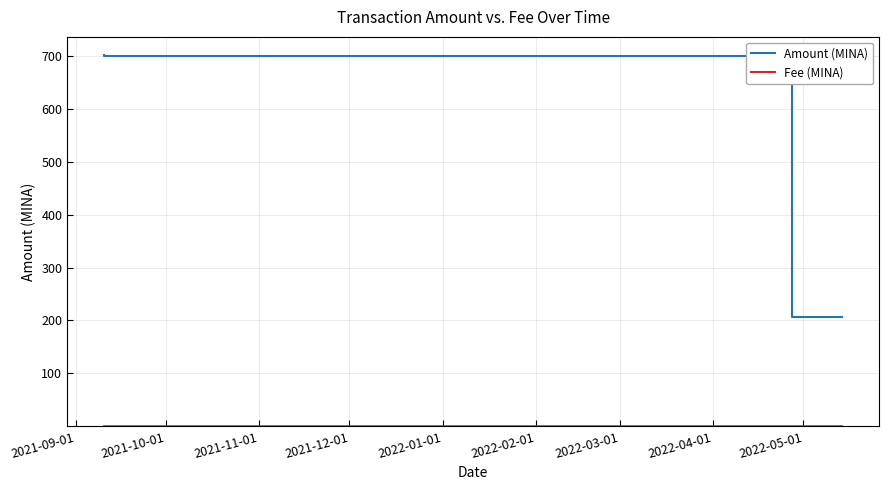

What is the lowest value of the Amount (MINA) series?

205.9